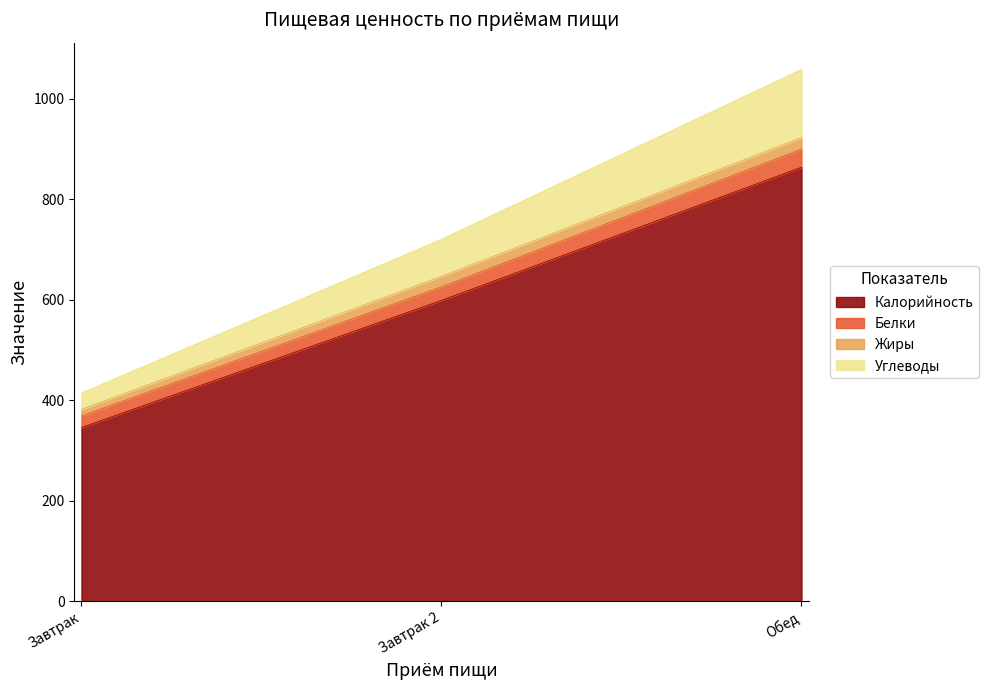

Between Обед and Завтрак, which is larger?

Обед